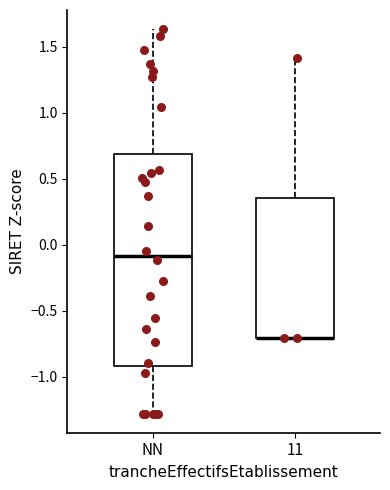

Reading left to right, transcribe this box plot: for each box, give where its median line is, the range the box spans, and where its two whiskers end, as read against the y-axis. The values are not printed on the chart, so give them approximately, as read against the axis.

NN: median -0.10, box -0.90 to 0.70, whiskers -1.30 to 1.65
11: median -0.70 (drawn on the box's lower edge), box -0.70 to 0.35, whiskers -0.70 to 1.40